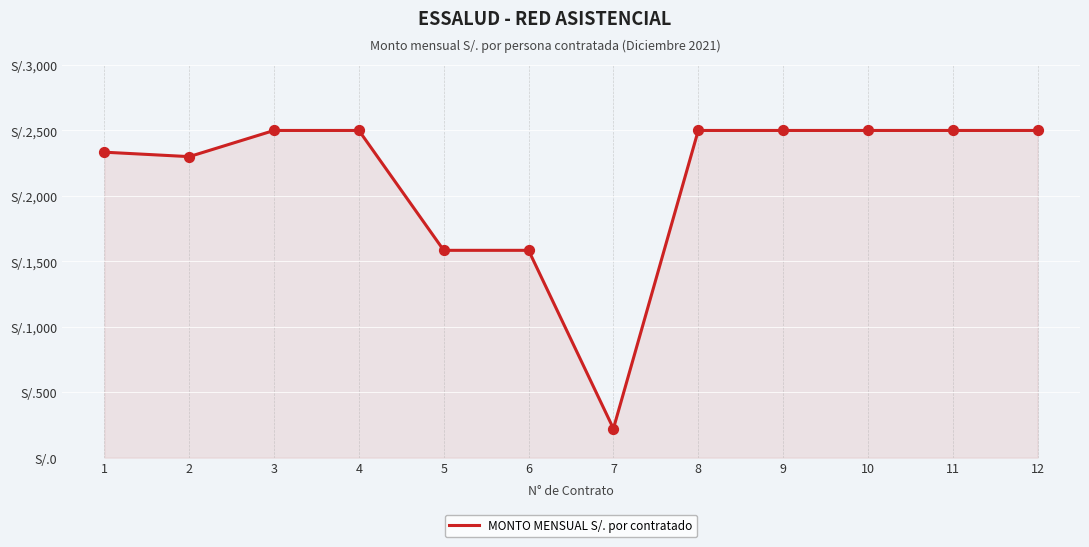

Which has a higher value, 7 or 1?

1